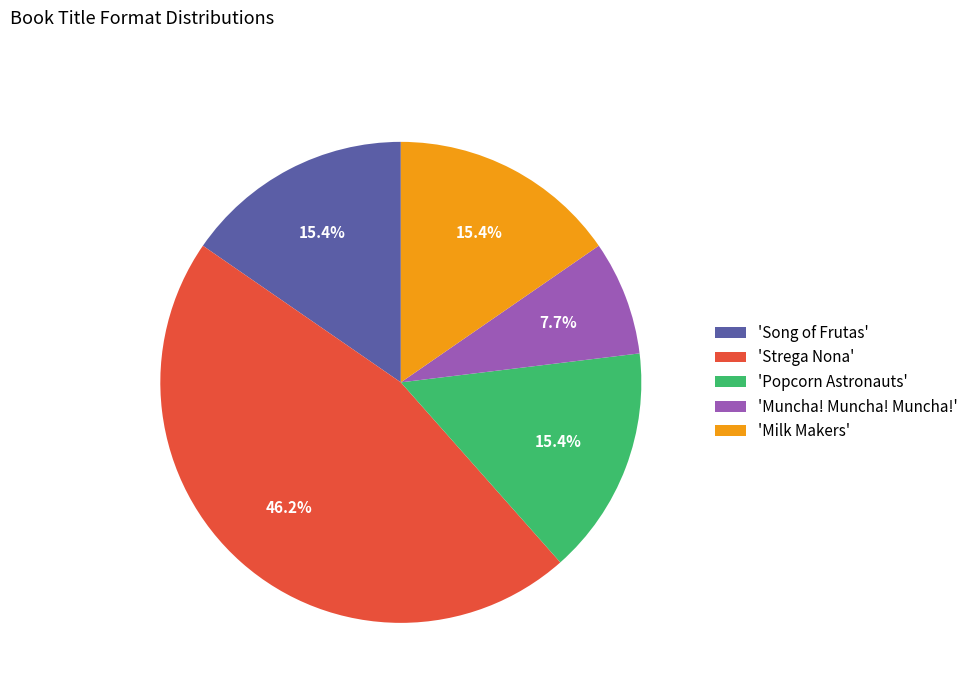

Which slice is the largest?

'Strega Nona'